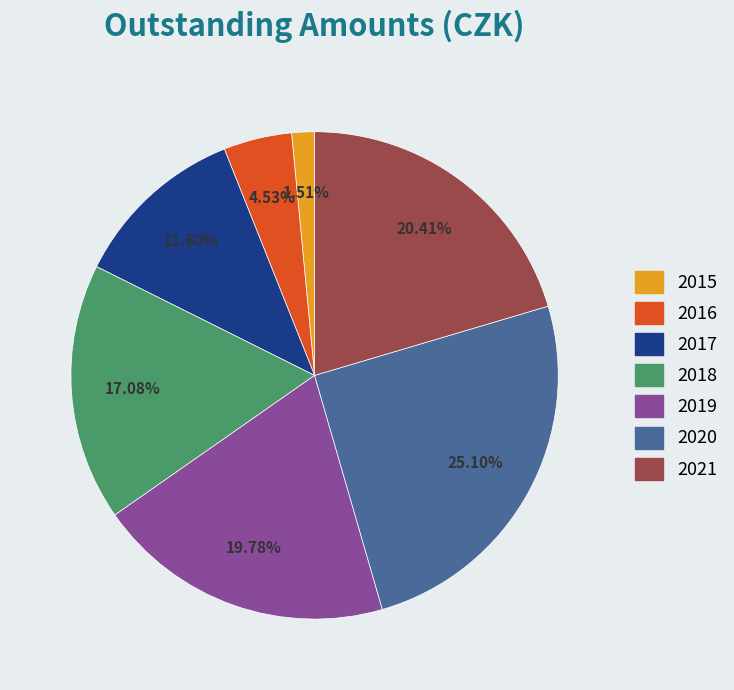

What is the smallest slice in the pie chart?

2015